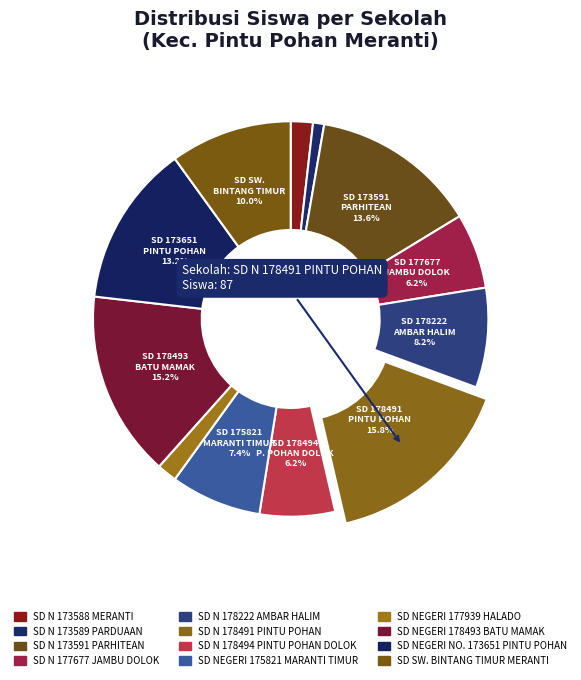

Count the number of slices in the pie.

12